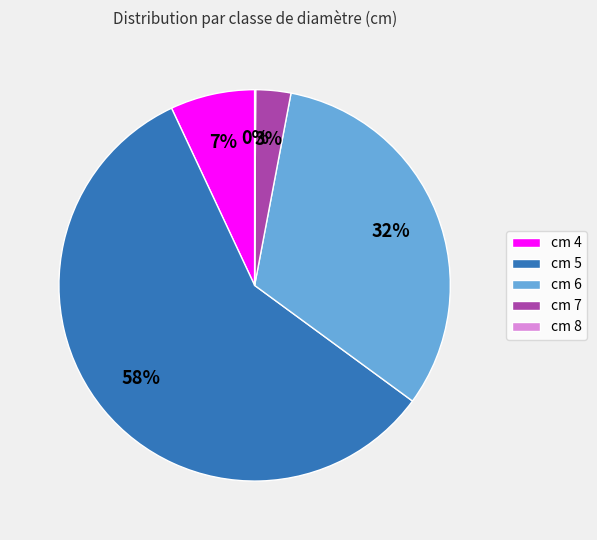

To the nearest percent, what portion does cm 7 represent?

3%